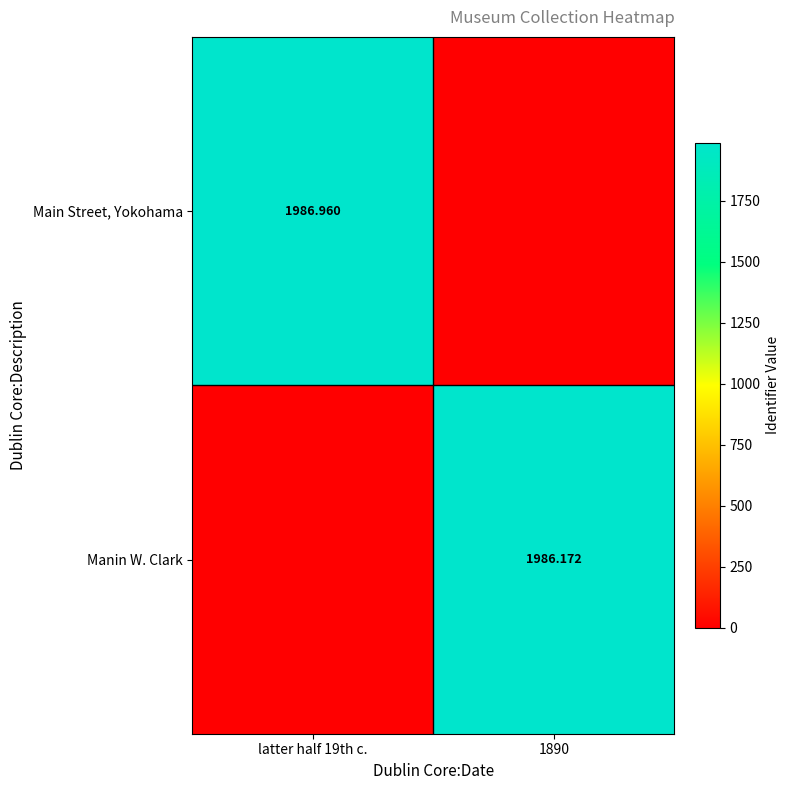

What is the sum of the Manin W. Clark values at 1890 and latter half 19th c.?

1986.2